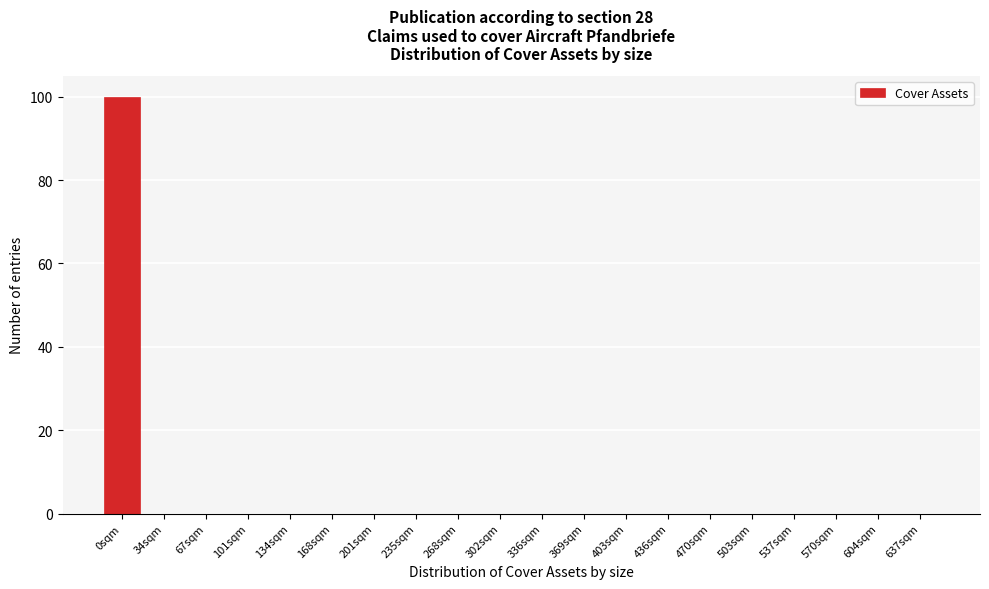

Reading left to right, extract all data points from this chart.

0sqm=100	34sqm=0	67sqm=0	101sqm=0	134sqm=0	168sqm=0	201sqm=0	235sqm=0	268sqm=0	302sqm=0	336sqm=0	369sqm=0	403sqm=0	436sqm=0	470sqm=0	503sqm=0	537sqm=0	570sqm=0	604sqm=0	637sqm=0